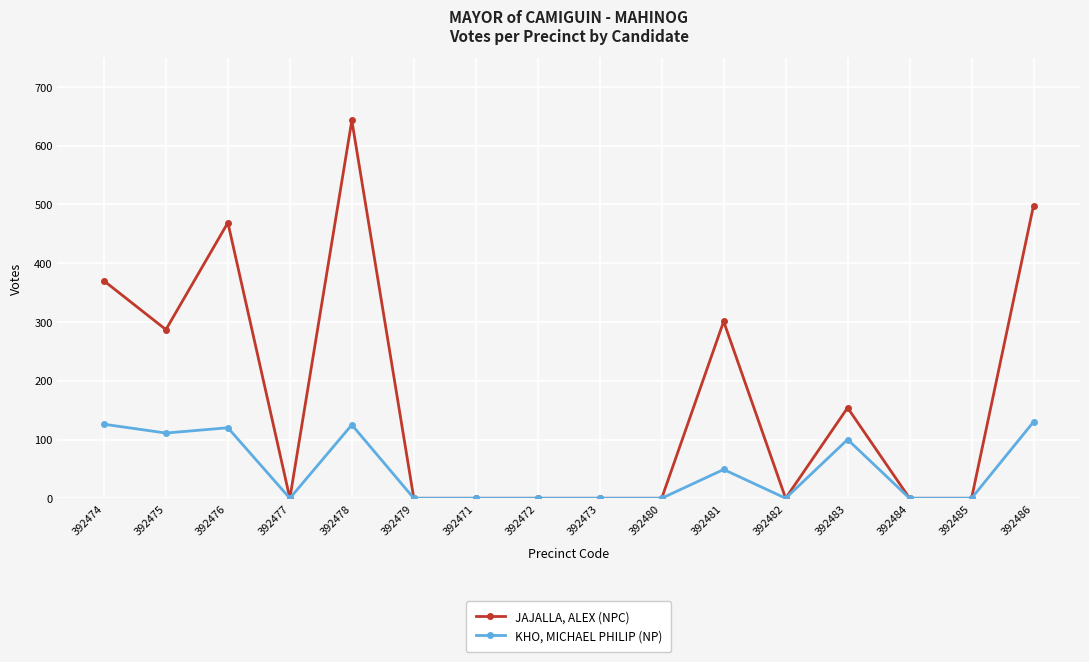

The value of JAJALLA, ALEX (NPC) at 392471 is 0. True or false?

True